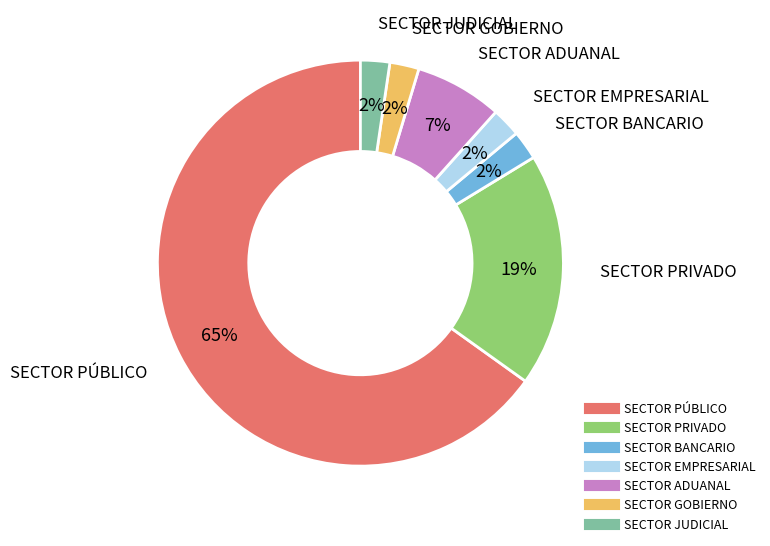

Is it true that SECTOR PRIVADO is 19% of the pie?

True